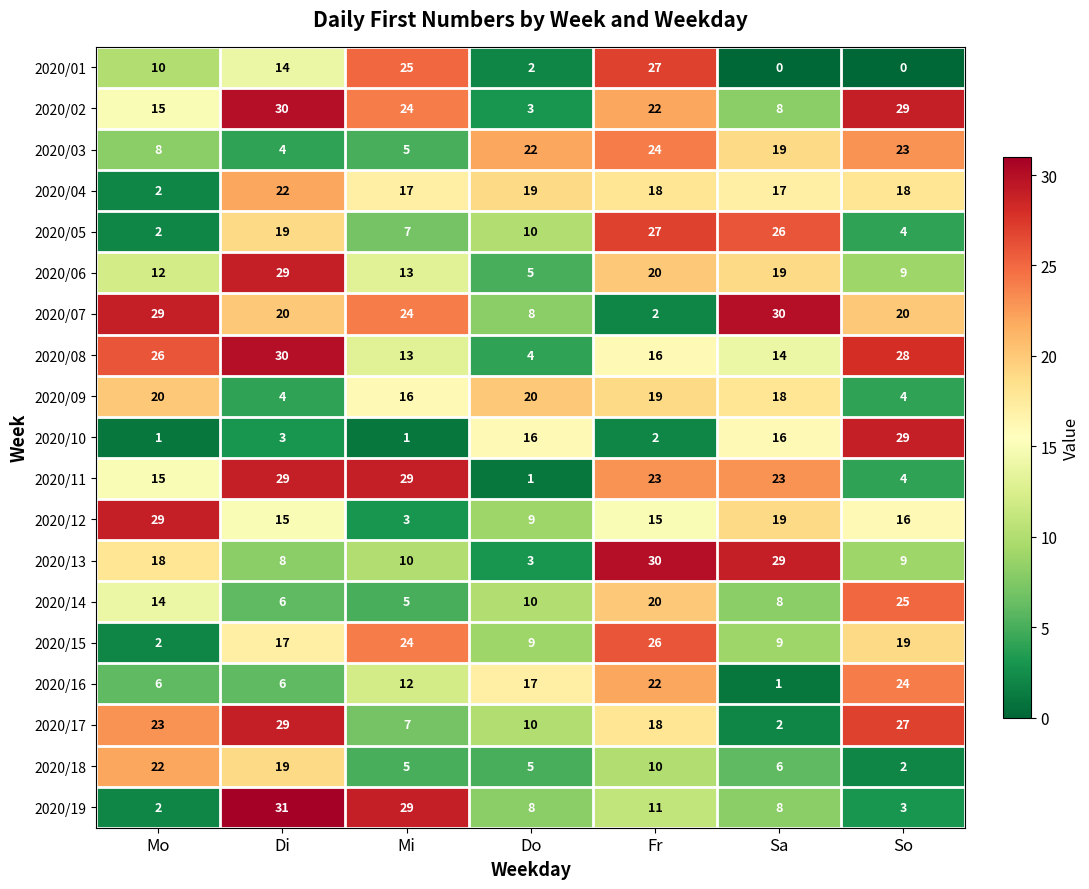

Where does the 2020/06 series first go above 13?

Di